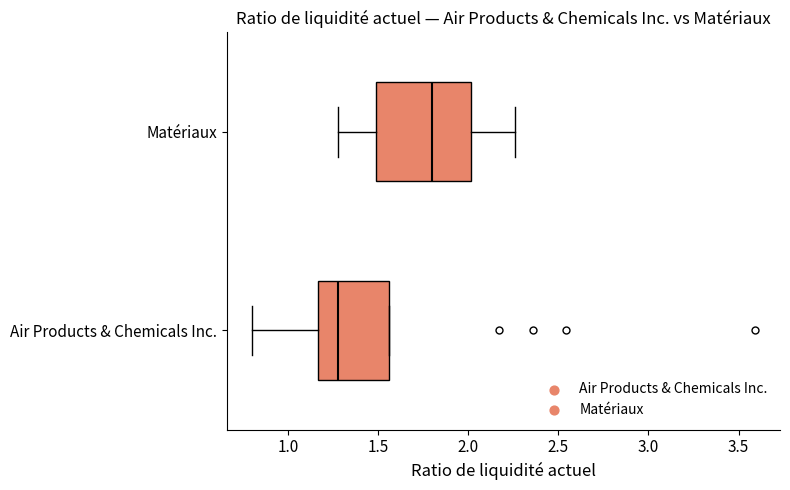

Reading bottom to top, transcribe this box plot: for each box, give where its median line is, the range the box spans, and where its two whiskers end, as read against the x-axis. The values are not printed on the chart, so give them approximately, as read against the axis.

Air Products & Chemicals Inc.: median 1.30, box 1.15 to 1.55, whiskers 0.80 to 1.55
Matériaux: median 1.80, box 1.50 to 2.00, whiskers 1.30 to 2.25